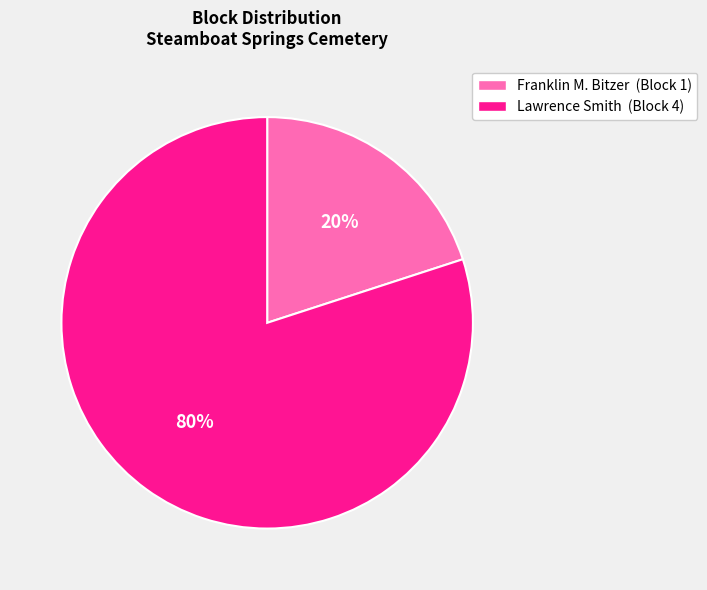

To the nearest percent, what is the combined percentage of Lawrence Smith and Franklin M. Bitzer?

100%